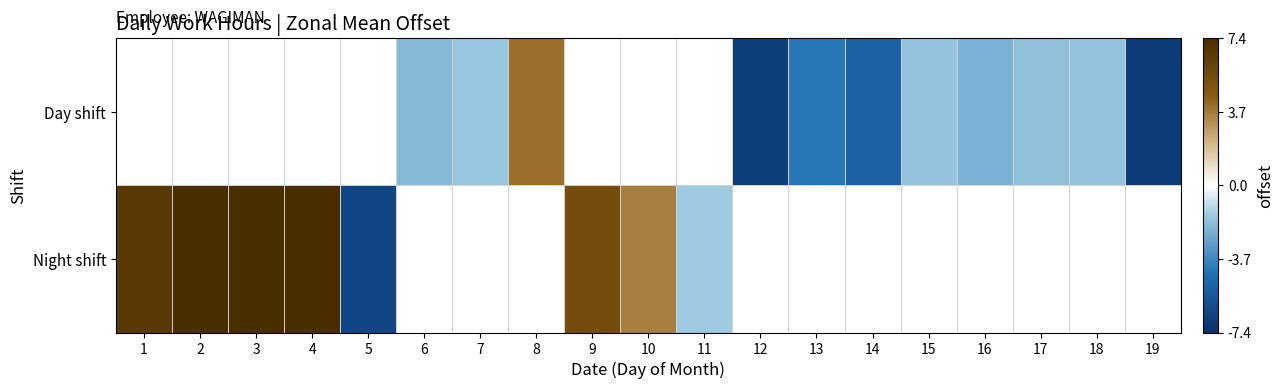

Count the number of categories in the chart.

19